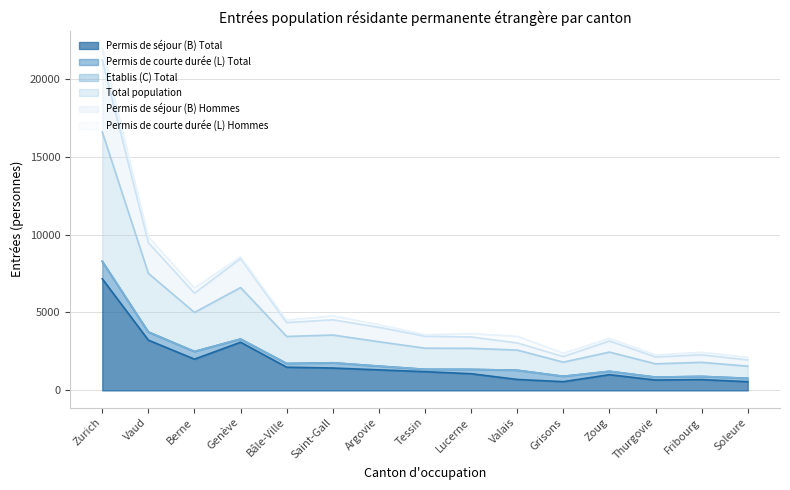

Rank the categories by Permis de séjour (B) Hommes value from lowest to highest.

Soleure, Thurgovie, Grisons, Fribourg, Valais, Zoug, Lucerne, Tessin, Argovie, Bâle-Ville, Saint-Gall, Berne, Genève, Vaud, Zurich